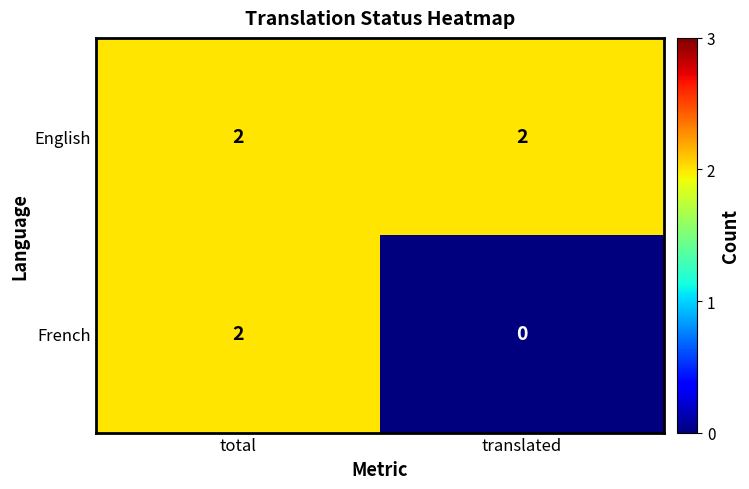

Rank the series at translated from lowest to highest value.

French, English